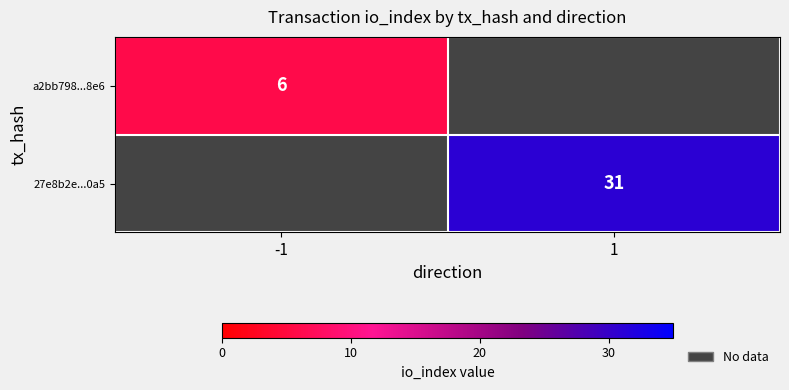

Which has a higher value, -1 or 1?

1